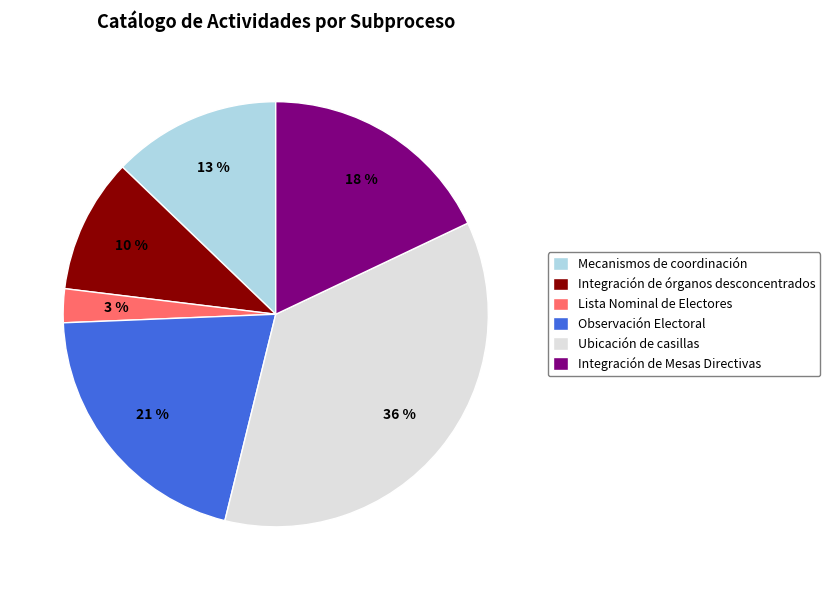

To the nearest percent, what is the difference between the largest and smallest slice percentages?

33%